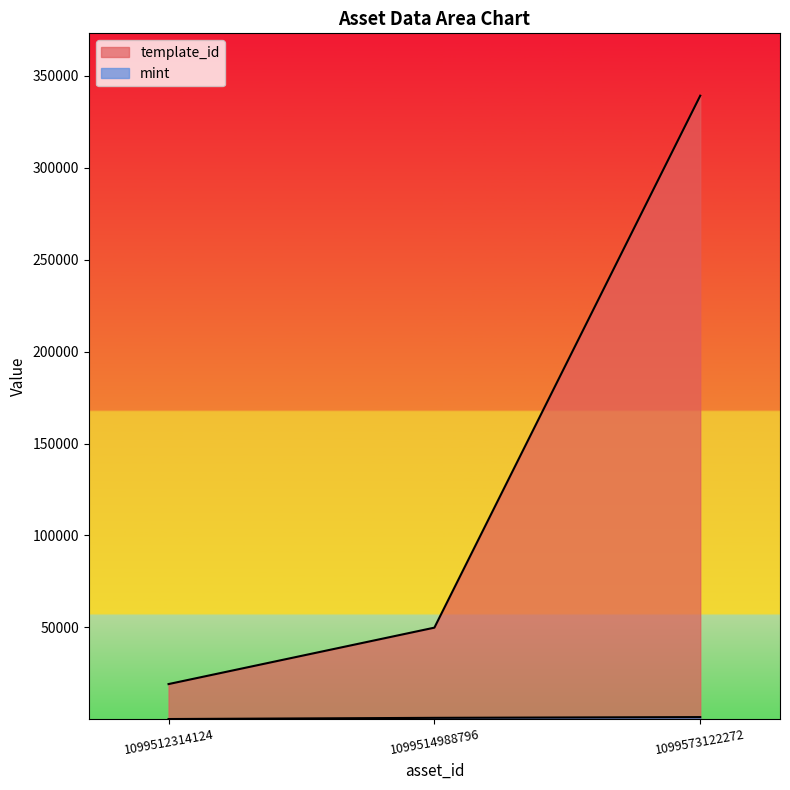

Count the number of categories in the chart.

3